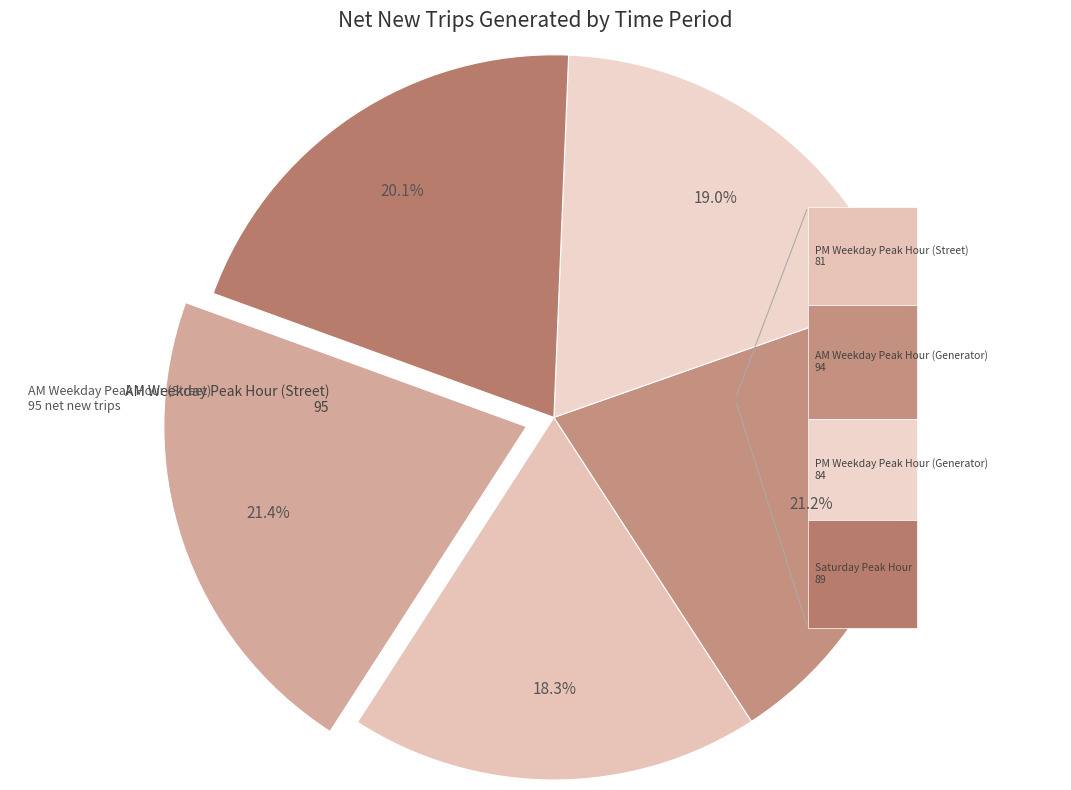

To the nearest percent, what is the difference between the AM Weekday Peak Hour (Street) and PM Weekday Peak Hour (Generator) slice percentages?

2%